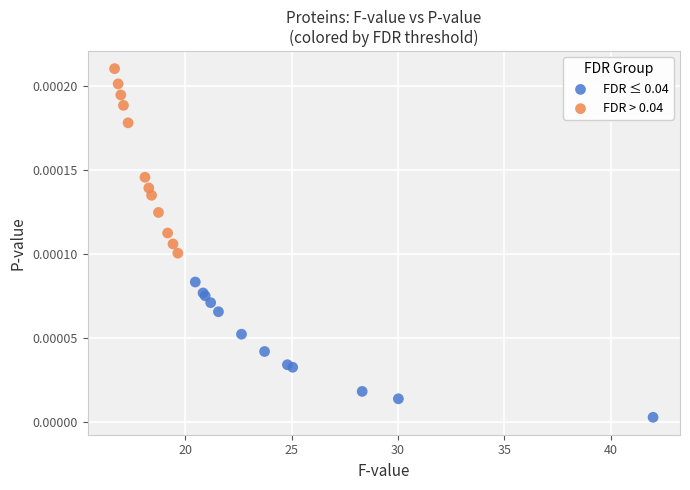

Which series contains the highest Y value?

FDR > 0.04